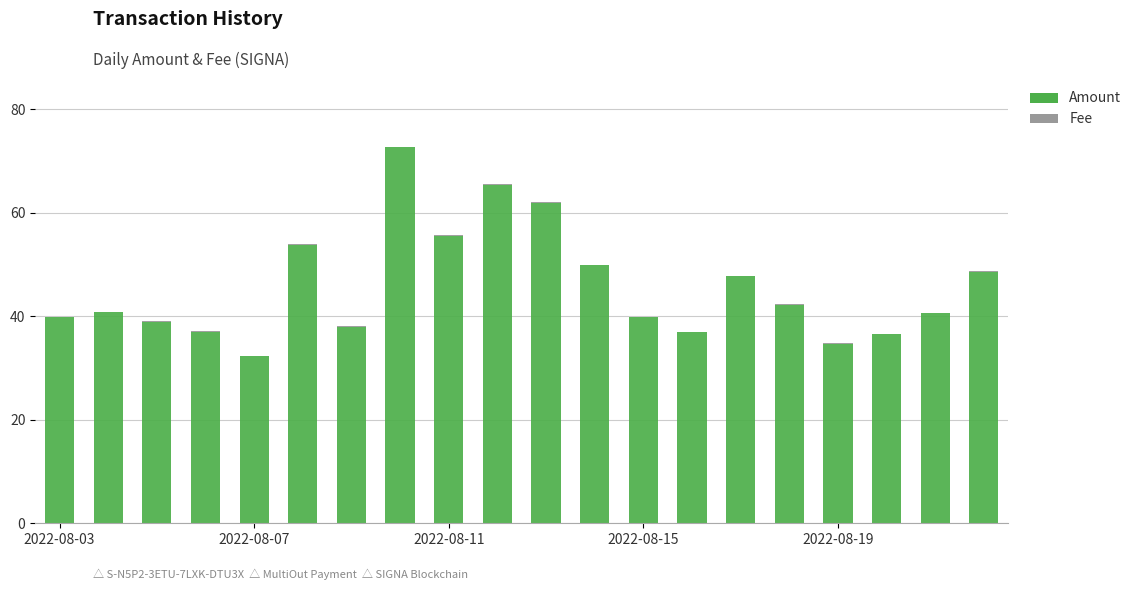

Are the bars horizontal?

No